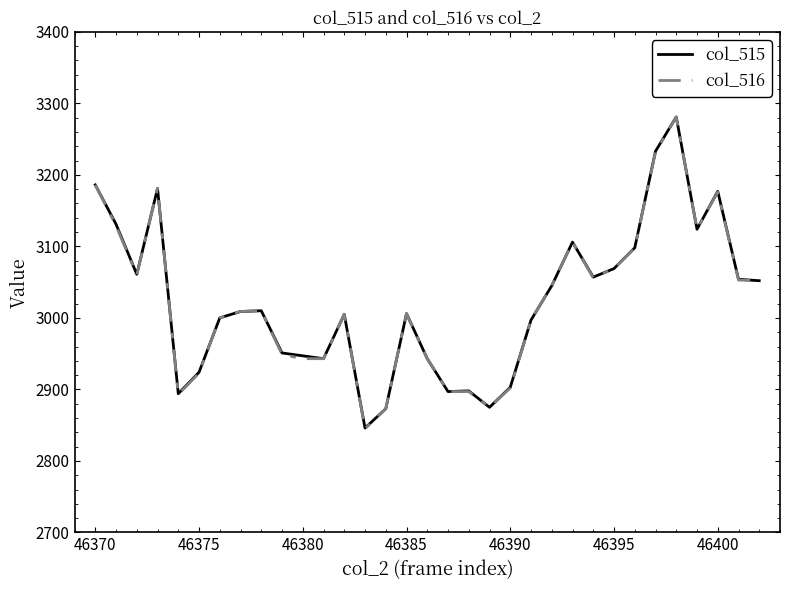

Is this an area chart (filled region under the line)?

No